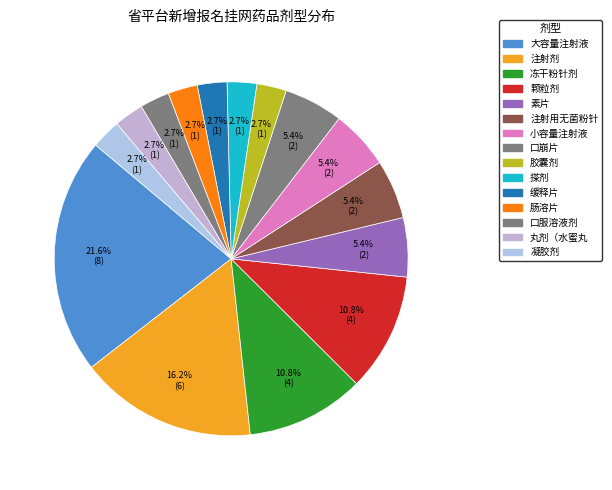

Is there any slice that represents more than half of the pie?

No